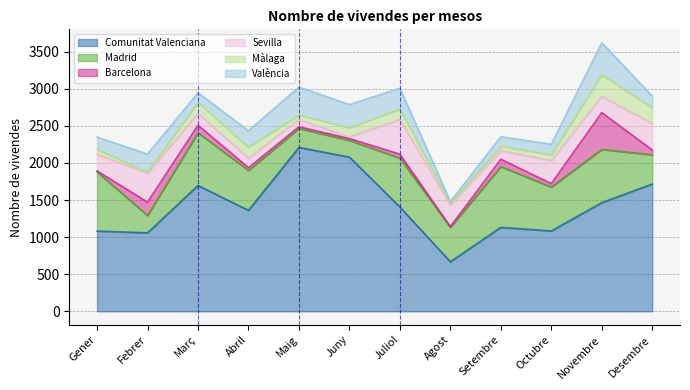

Between Gener and Octubre, which series saw the biggest shift?

Madrid